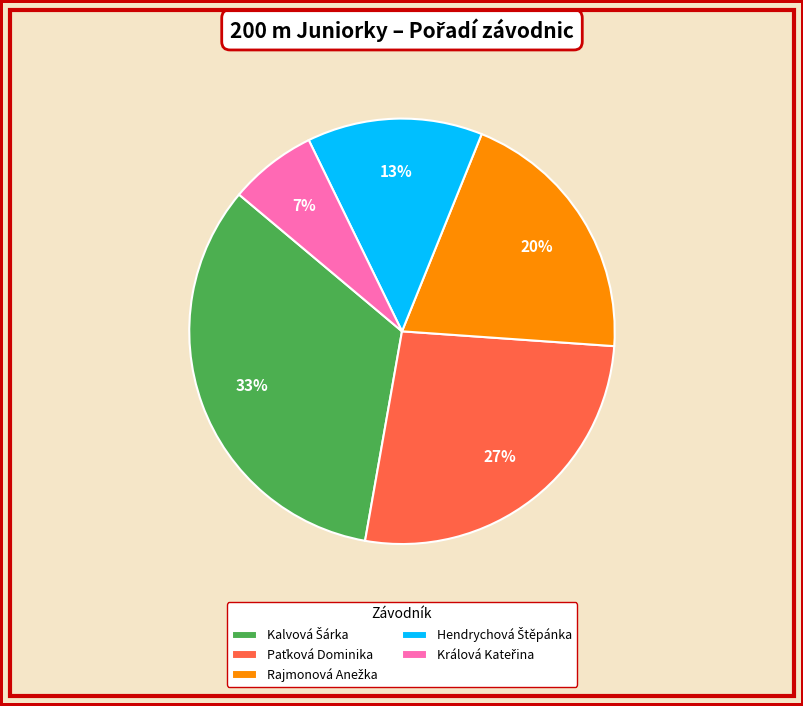

Does any single category account for the majority?

No